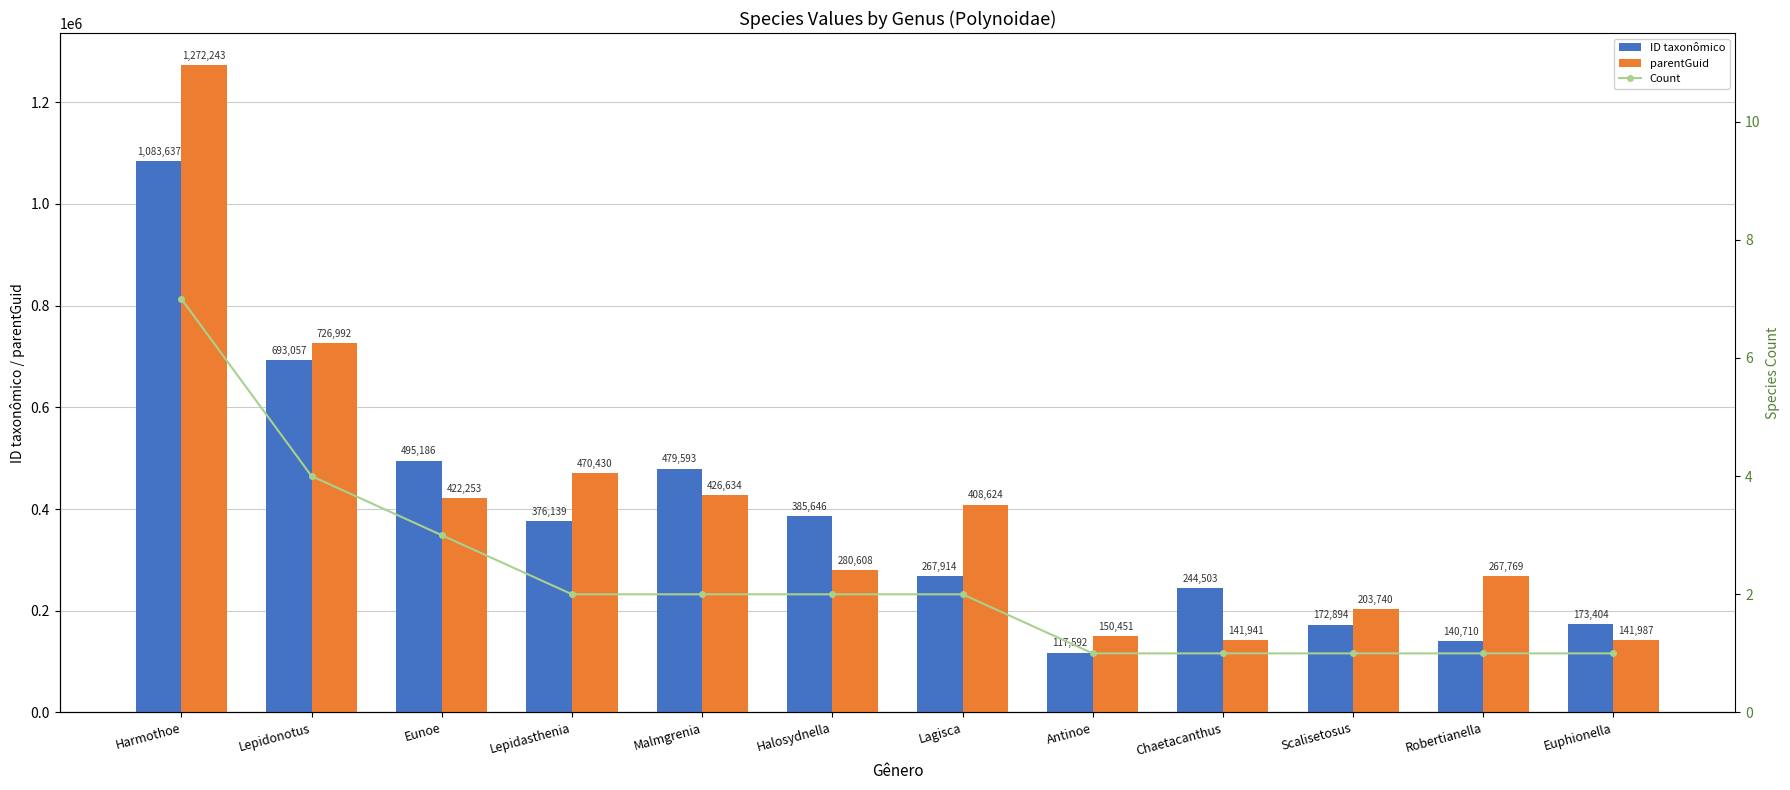

What is the maximum value for Count?

7